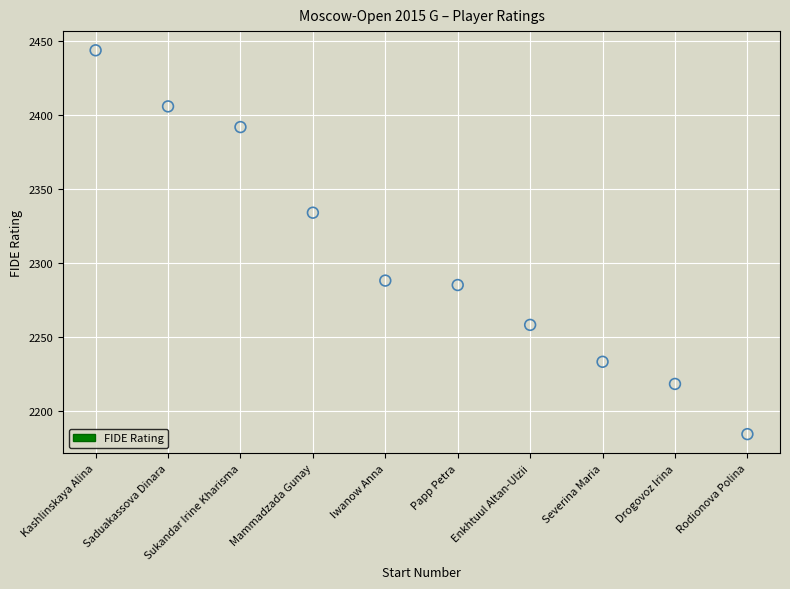

What Y value in the scatter plot is closest to 2314?

2334